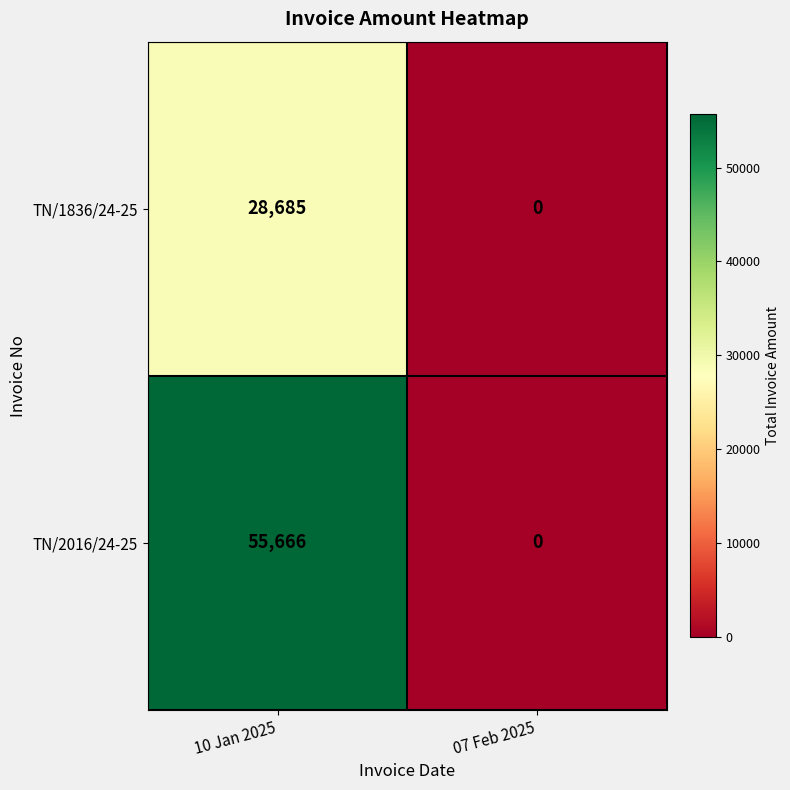

Reading right to left, transcribe all the data shown in this chart.

TN/1836/24-25: 07 Feb 2025=0	10 Jan 2025=28685
TN/2016/24-25: 07 Feb 2025=0	10 Jan 2025=55666